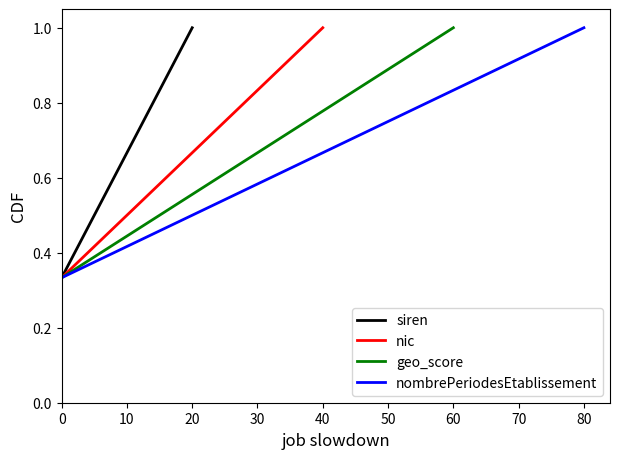

What is the difference between the maximum and minimum values in the nombrePeriodesEtablissement series?

0.7